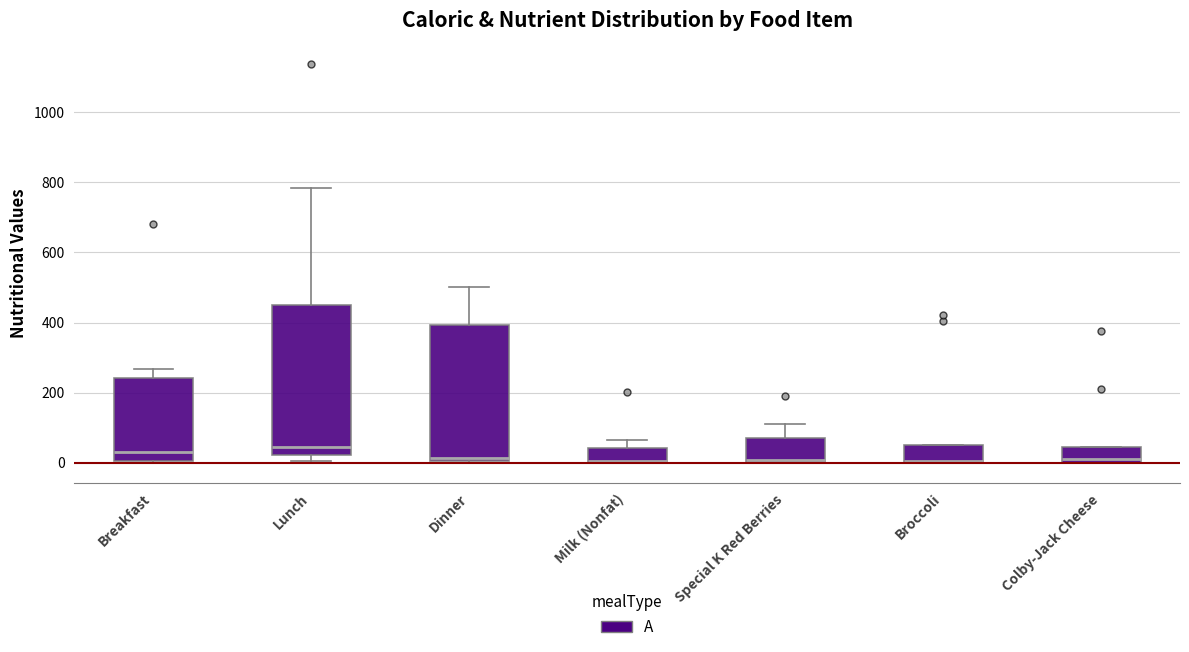

Reading left to right, read every box against the y-axis: the position of its median line, the range the box covers, and the ends of its whiskers. The values are not printed on the chart, so give them approximately, as read against the axis.

Breakfast: median 40, box 0 to 240, whiskers 0 to 260
Lunch: median 40, box 20 to 460, whiskers 0 to 780
Dinner: median 20, box 0 to 400, whiskers 0 (just below the box's lower edge) to 500
Milk (Nonfat): median 0 (drawn on the box's lower edge), box 0 to 40, whiskers 0 to 60
Special K Red Berries: median 0 (just above the box's lower edge), box 0 to 80, whiskers 0 to 120
Broccoli: median 0 (drawn on the box's lower edge), box 0 to 60, whiskers 0 to 60
Colby-Jack Cheese: median 20, box 0 to 40, whiskers 0 to 40